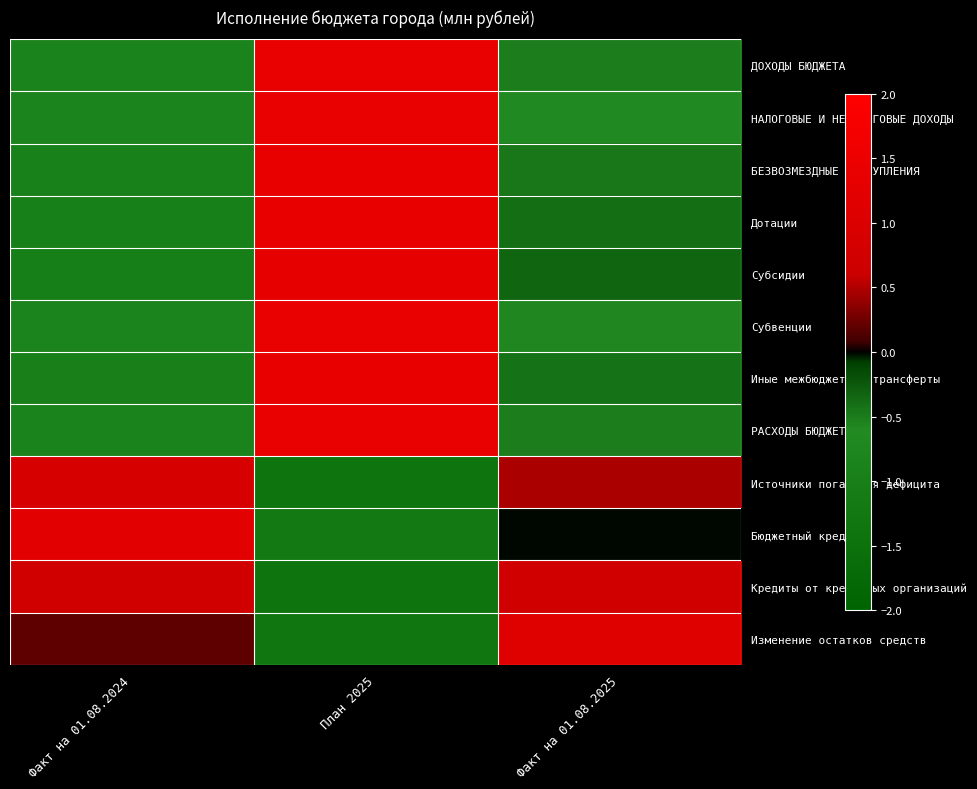

Which series changed the most between План 2025 and Факт на 01.08.2025?

Изменение остатков средств